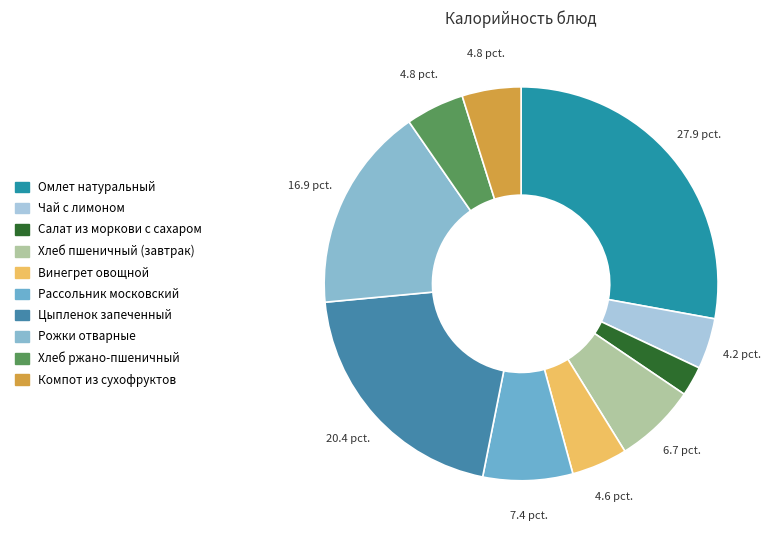

What percentage is the Хлеб пшеничный (завтрак) slice, to the nearest percent?

7%